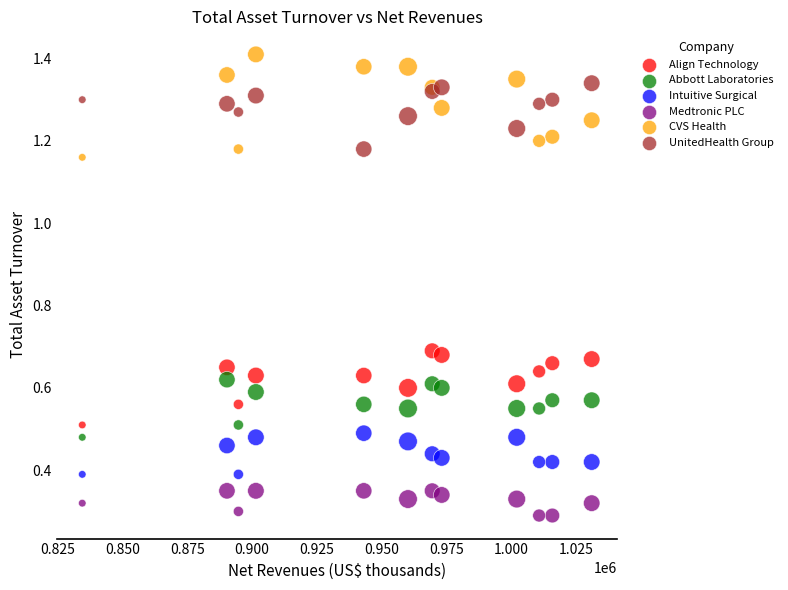

Which series has the largest Y range (max minus min)?

CVS Health